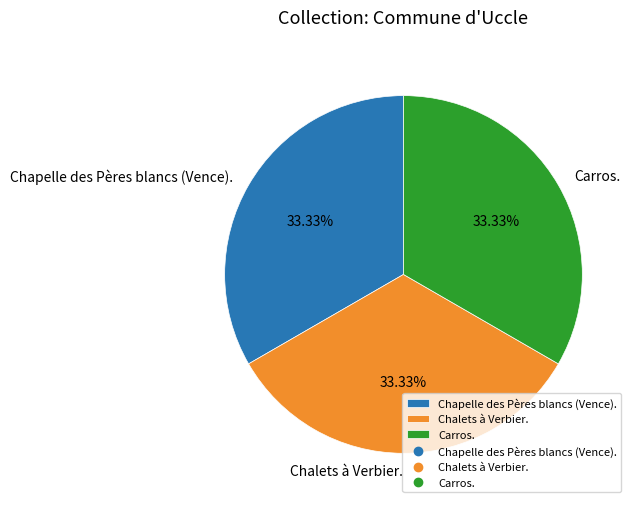

What is the ratio of the value at Chapelle des Pères blancs (Vence). to the value at Carros.?

1.0